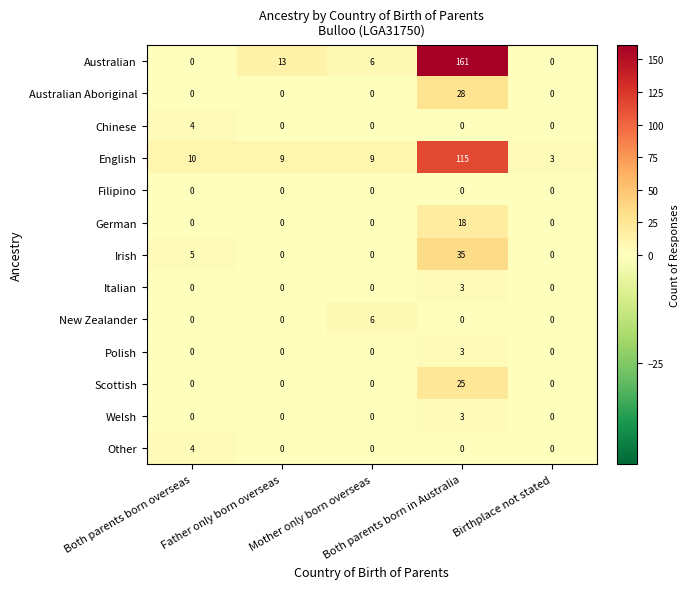

Which series changed the most between Father only born overseas and Birthplace not stated?

Australian